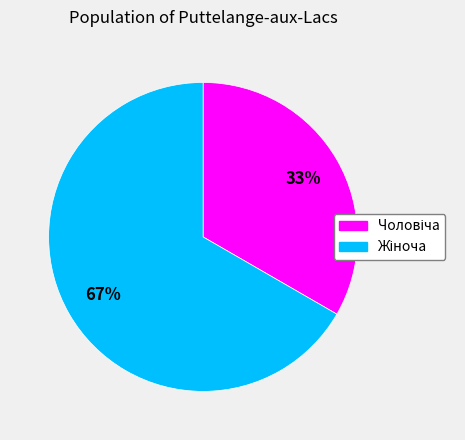

To the nearest percent, what is the average slice percentage?

50%